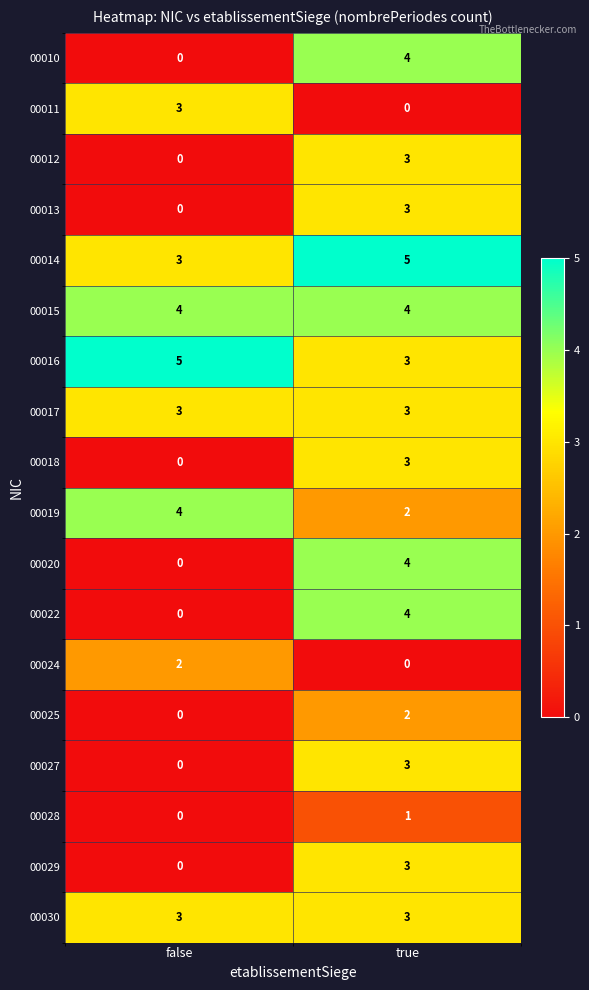

What is the maximum value for 00030?

3